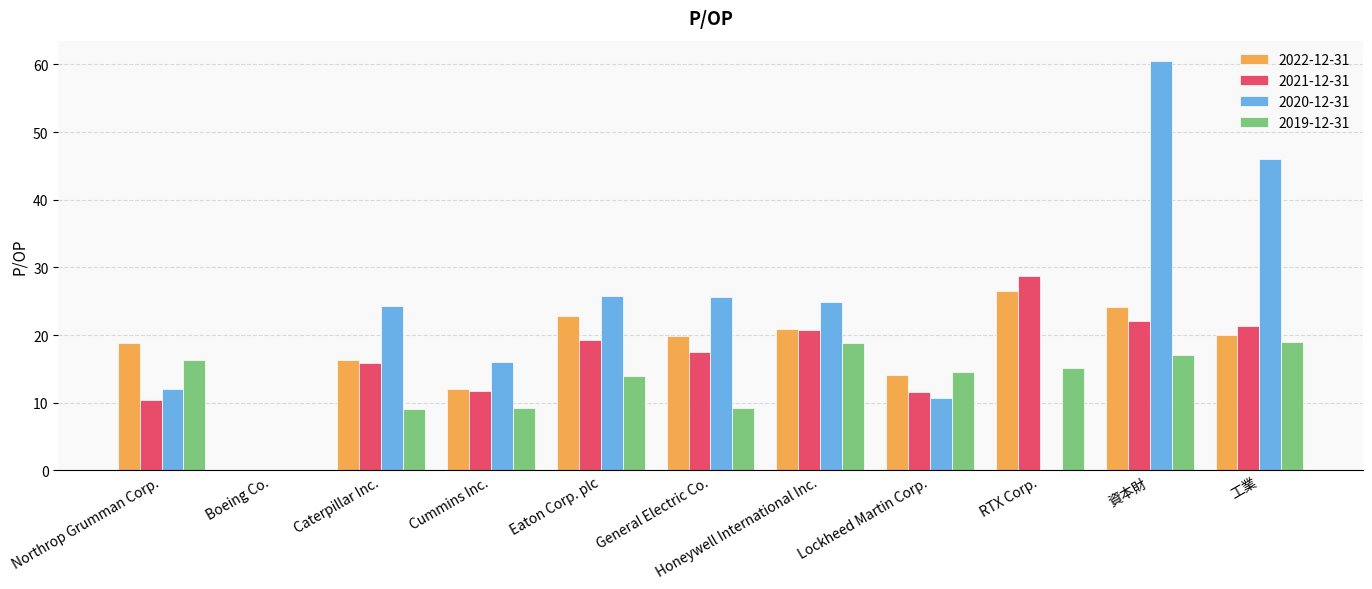

True or false: 2020-12-31 has a value of 71.0 at 工業.

False